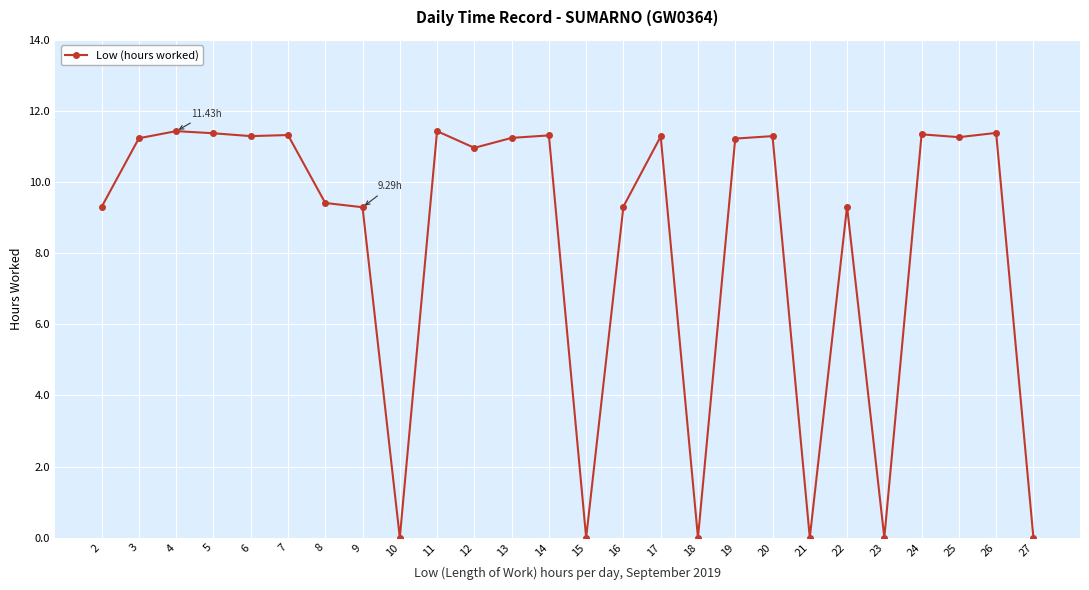

Does the chart display data point markers on the line(s)?

Yes